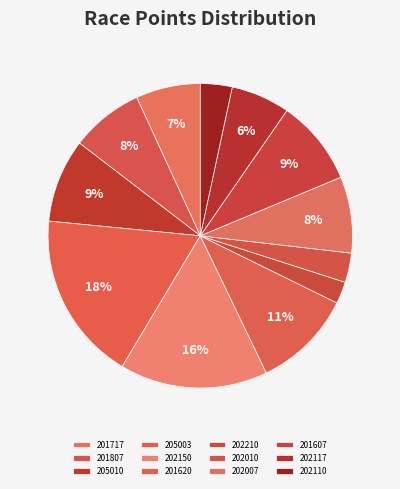

To the nearest percent, what percentage of the pie is 202010?

3%